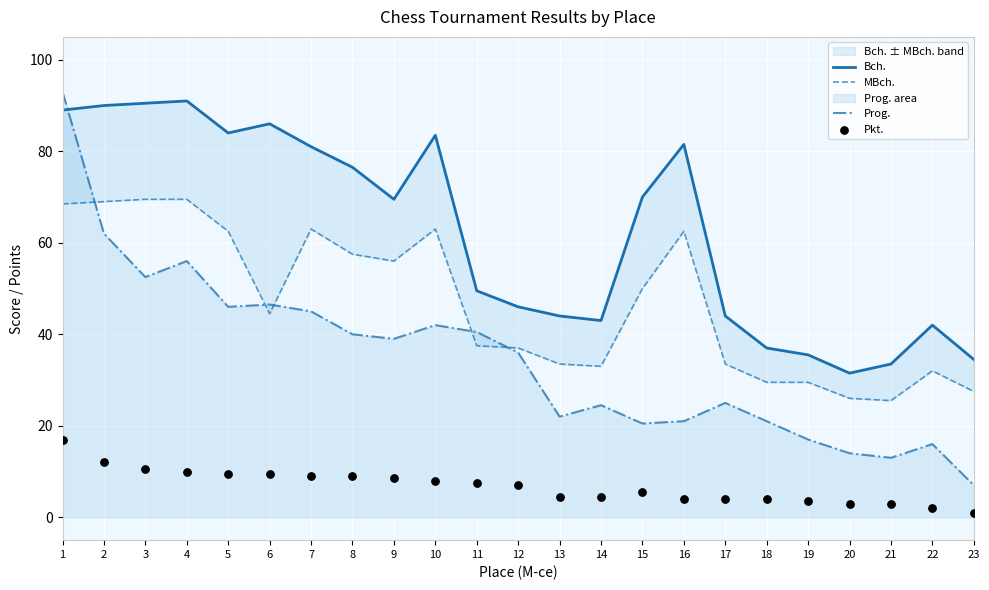

At how many categories does at least one series exceed 90?

3